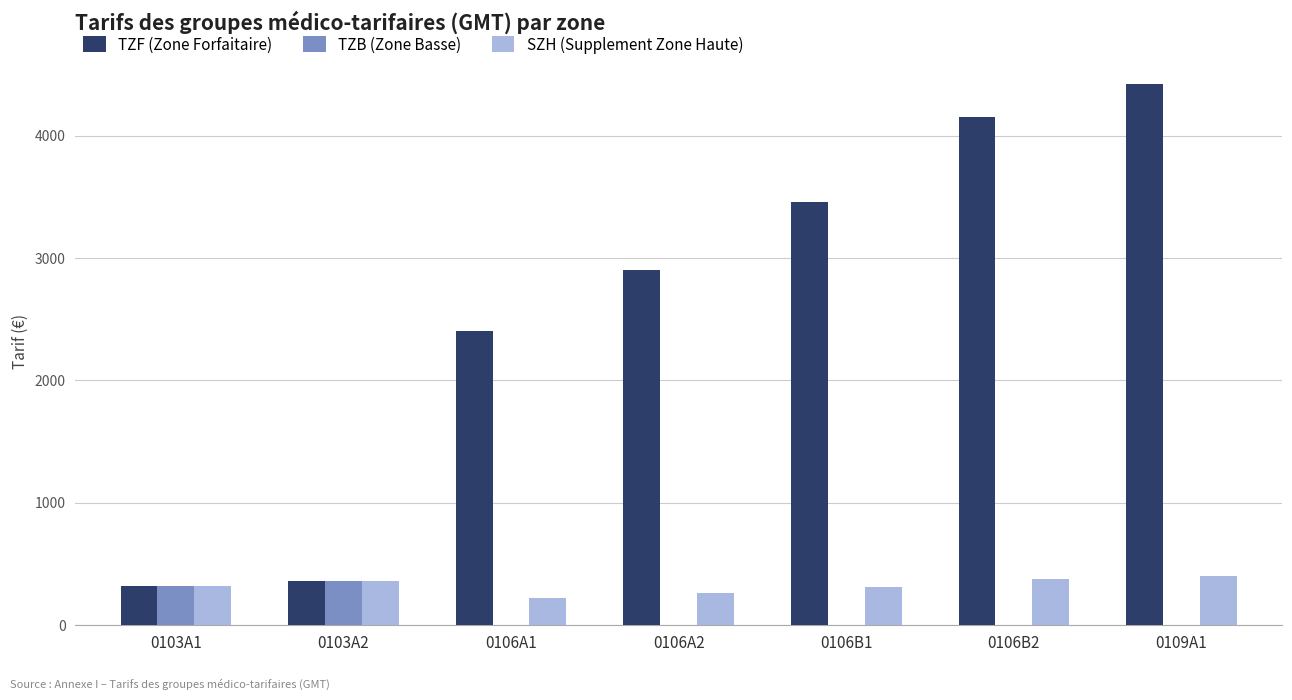

How many distinct data groups are displayed?

3